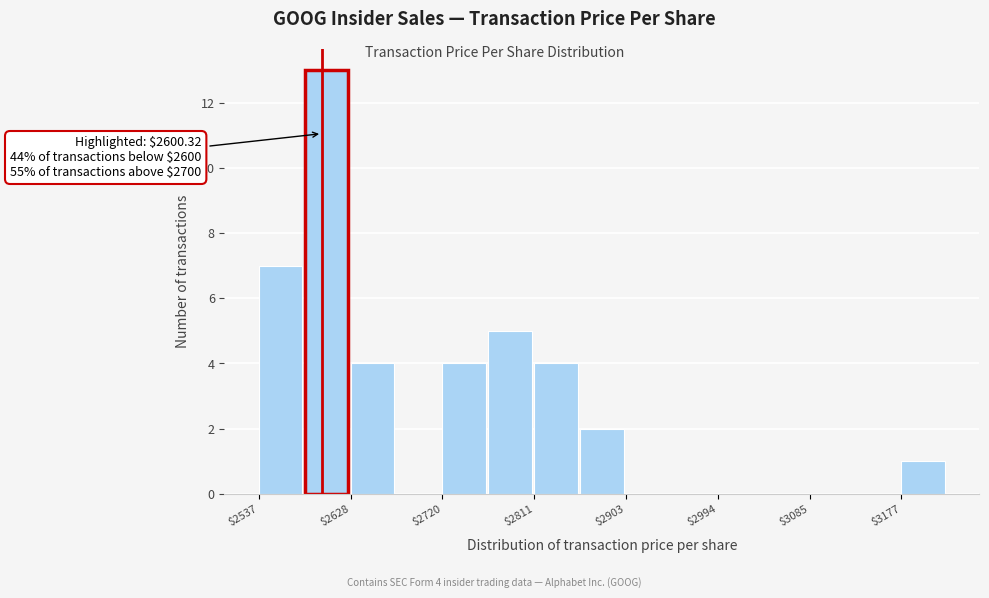

Which range on the x-axis has the tallest bar?

2580 to 2630